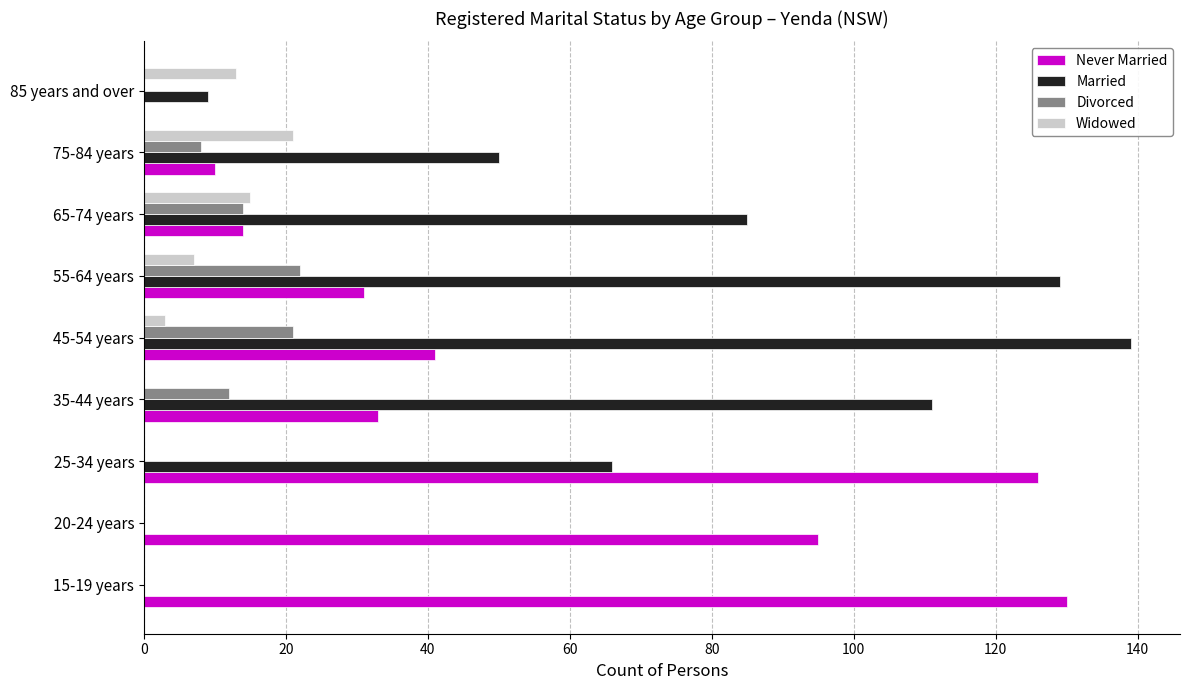

Which series has the largest total across all categories?

Married